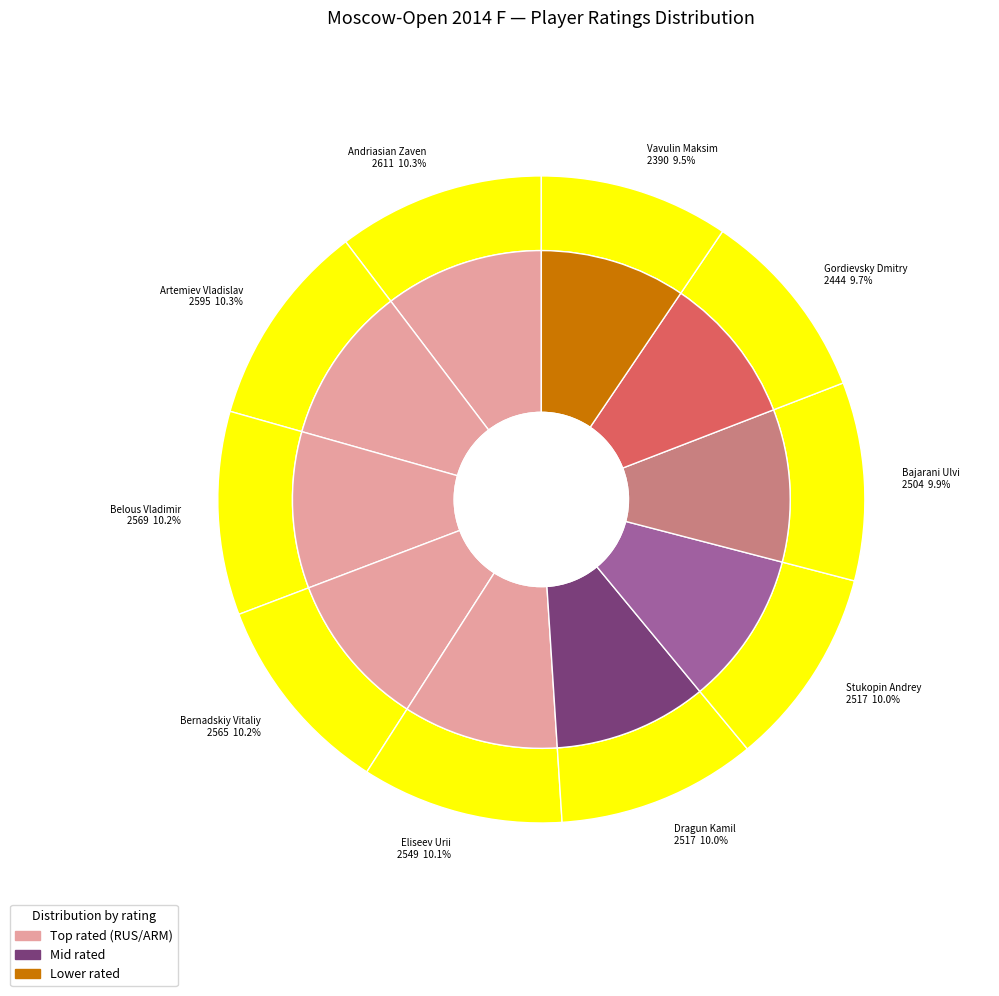

What is the change in value from Andriasian Zaven to Artemiev Vladislav?

-16